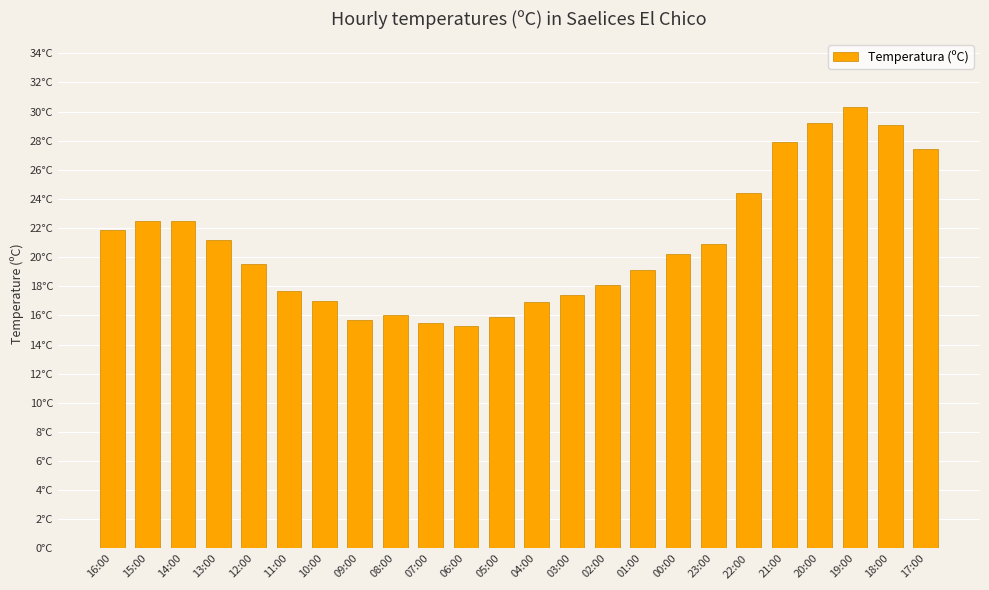

What is the change in value from 10:00 to 07:00?

-1.5